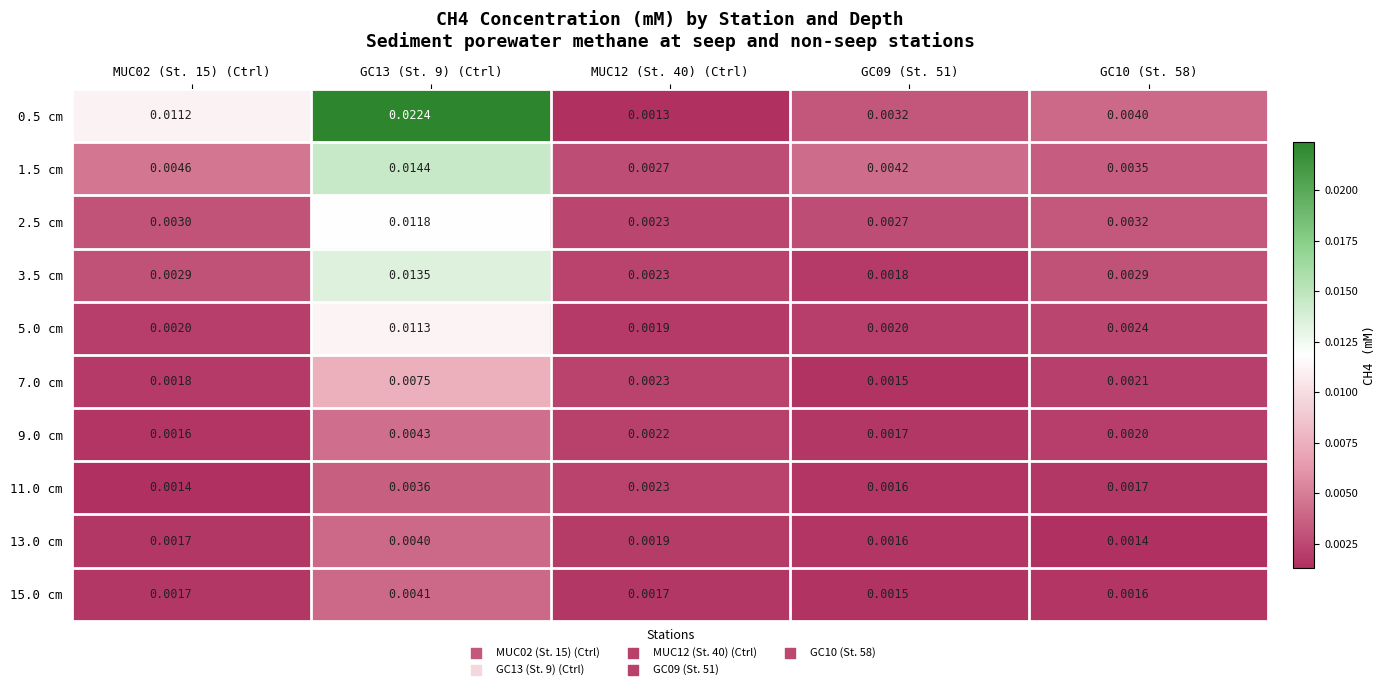

Which series changed the most between MUC02 (St. 15) (Ctrl) and MUC12 (St. 40) (Ctrl)?

0.5 cm